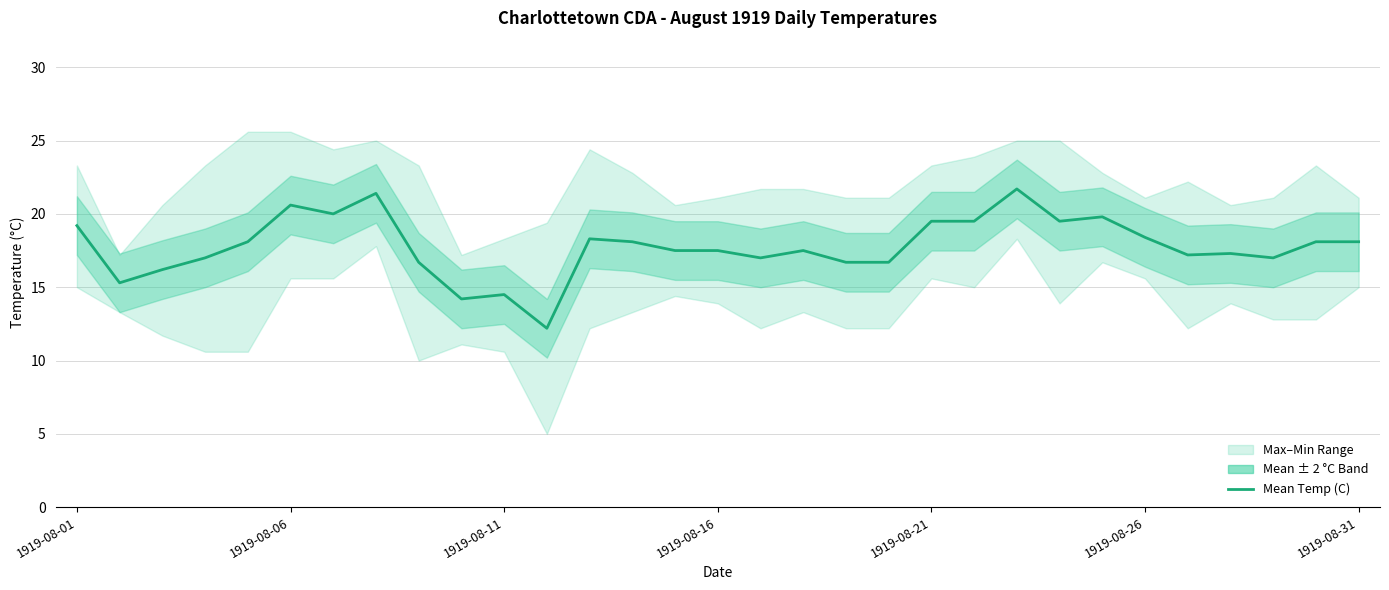

How many data points are less than 17?

8